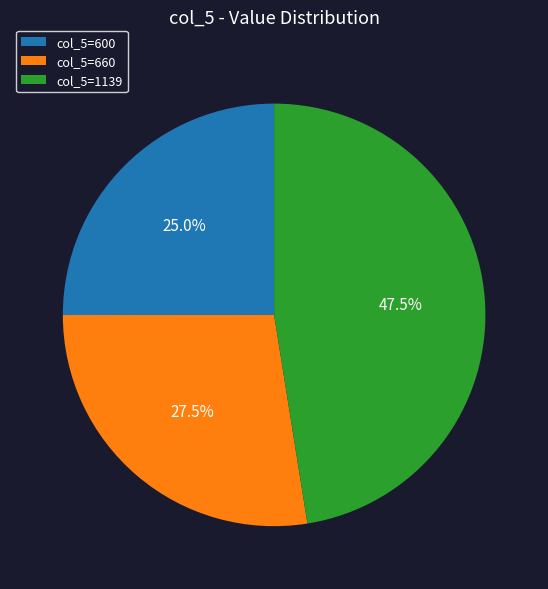

Is there any slice that represents more than half of the pie?

No